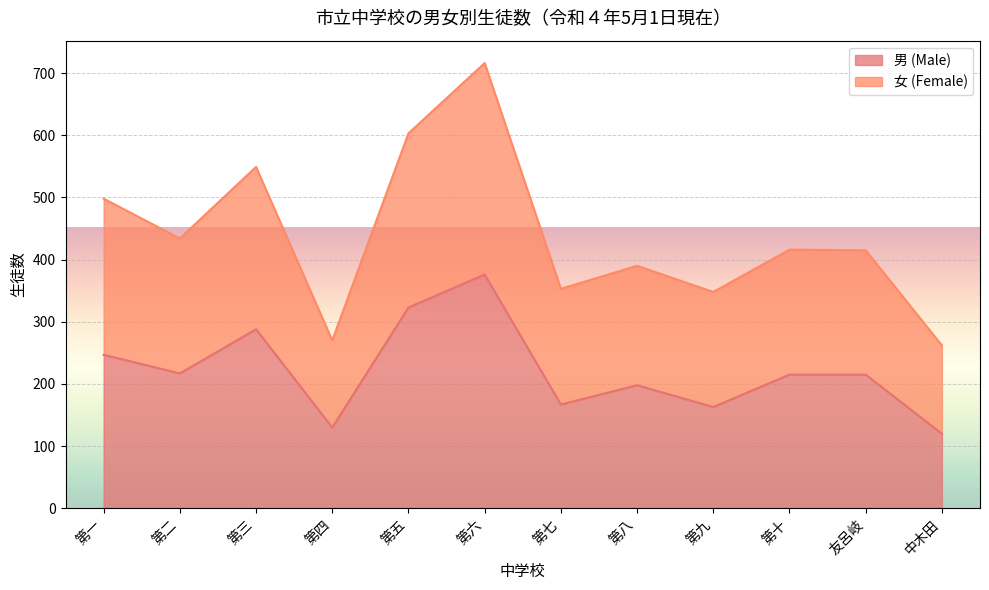

List the series in order of their peak value, lowest first.

男 (Male), 女 (Female)